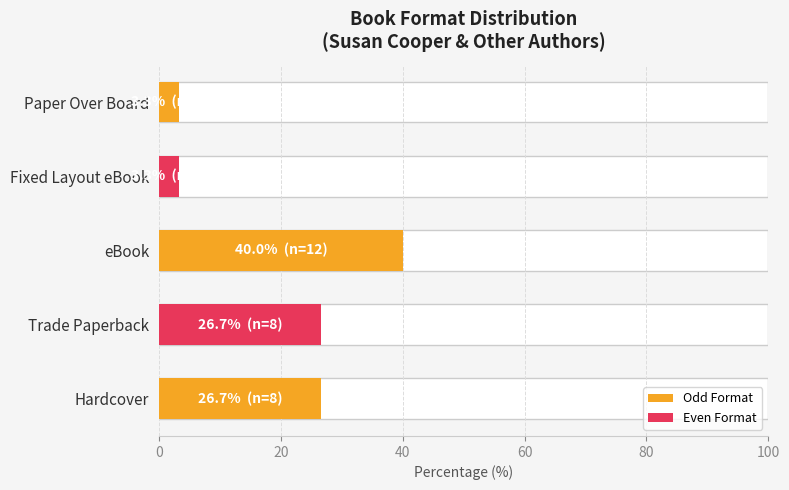

What is the change in value from eBook to Paper Over Board?

-36.7